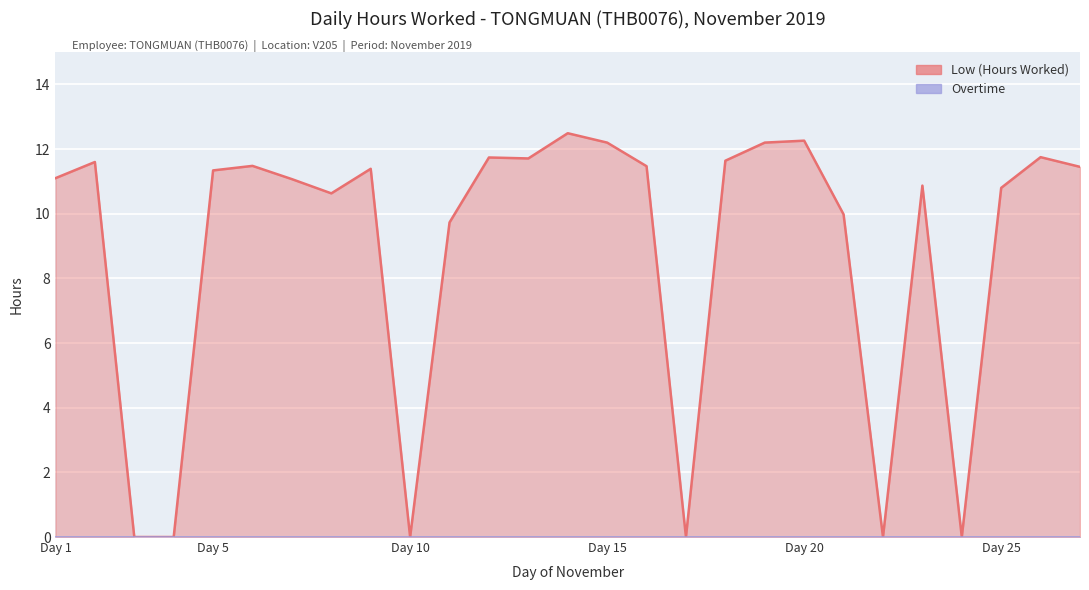

True or false: there are more than 1 points higher than both neighbors.

True